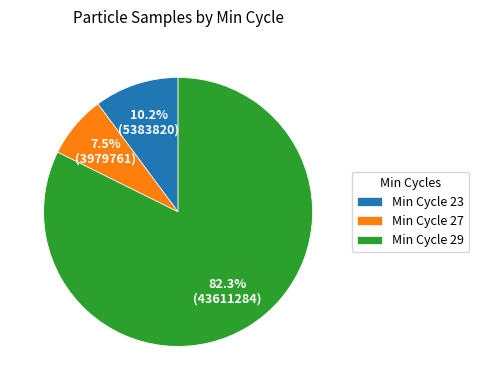

How many segments does this pie chart have?

3